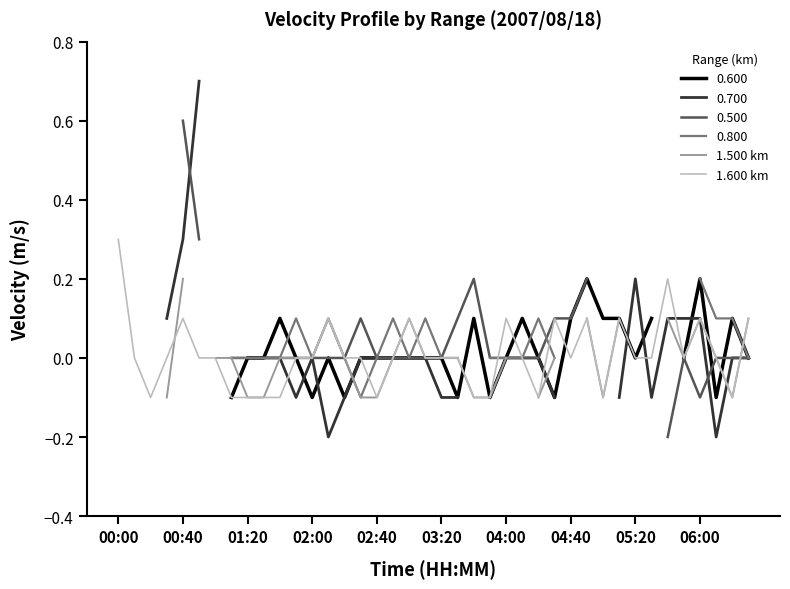

At which label does 1.600 km reach its peak?

00:00